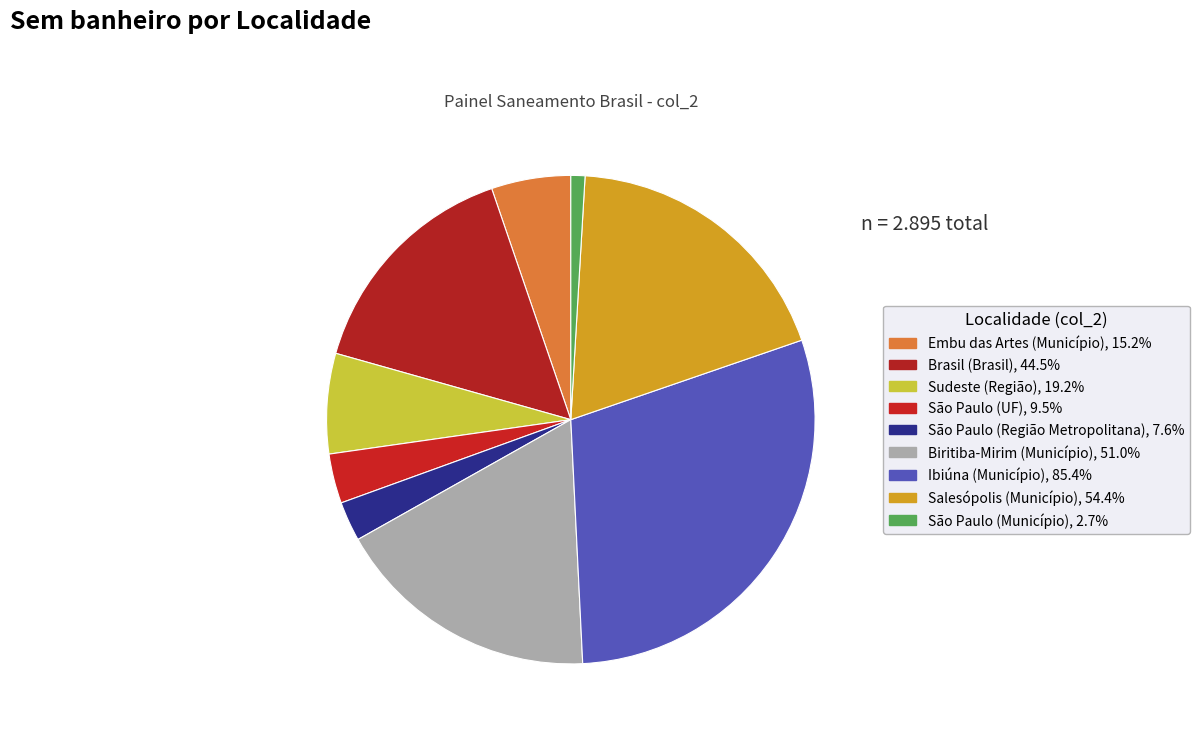

Which has a higher value, Biritiba-Mirim (Município) or São Paulo (Município)?

Biritiba-Mirim (Município)